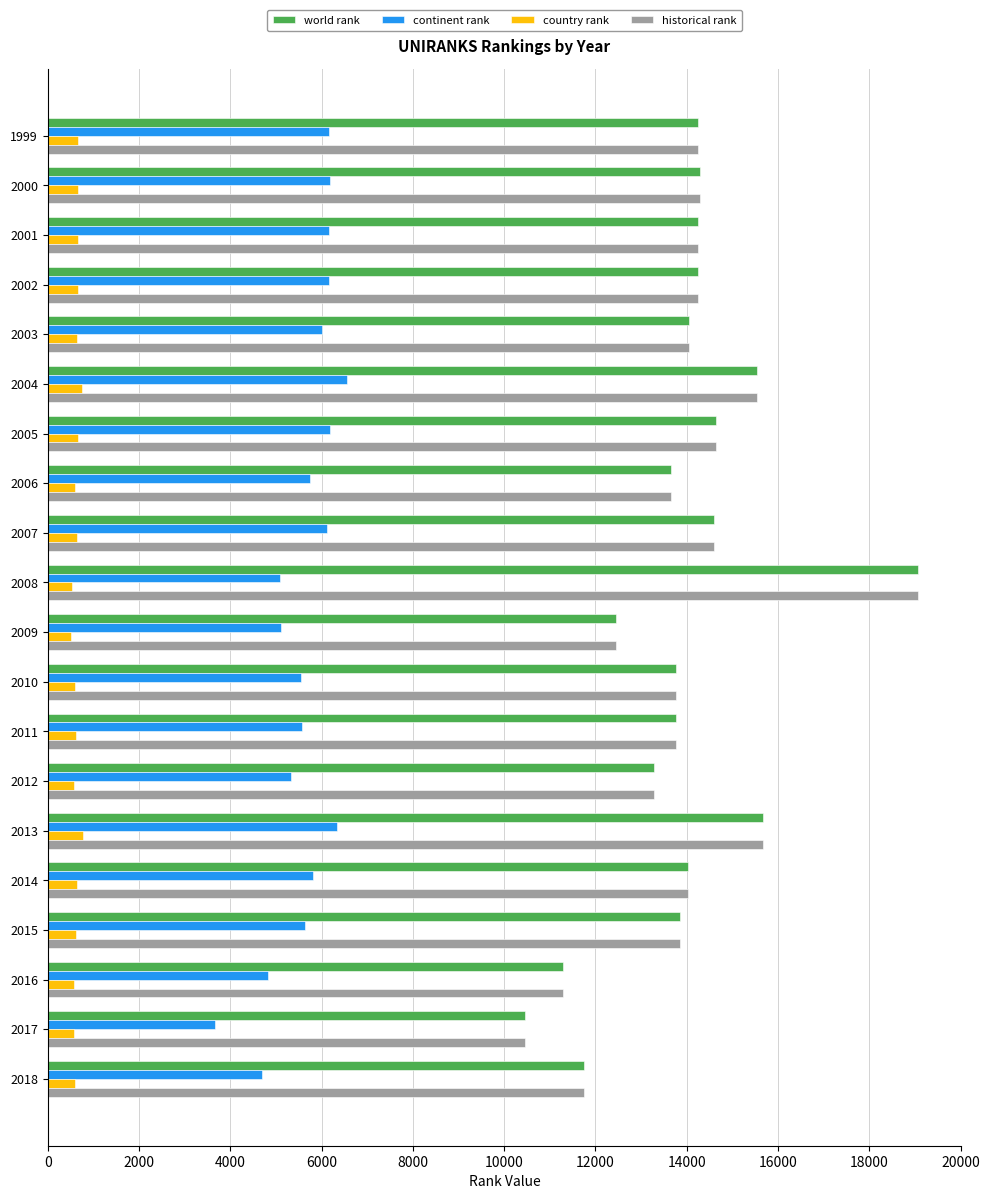

What is the total value across all series at 2017?

25133